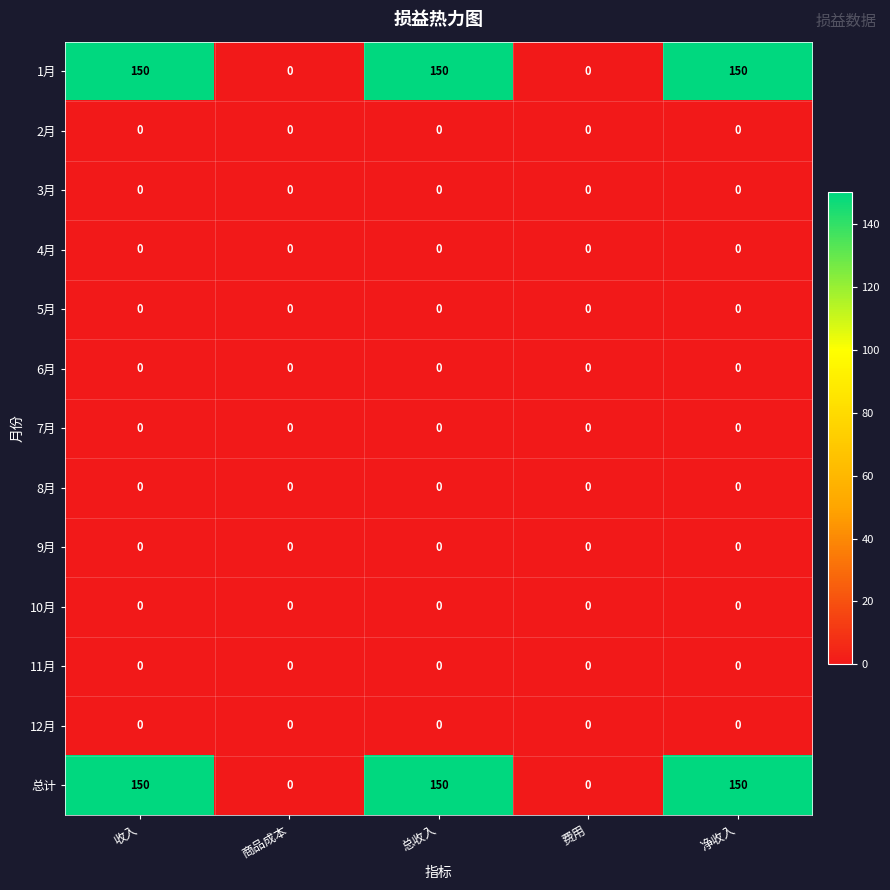

The 2月 series shows 0 at 收入. True or false?

True